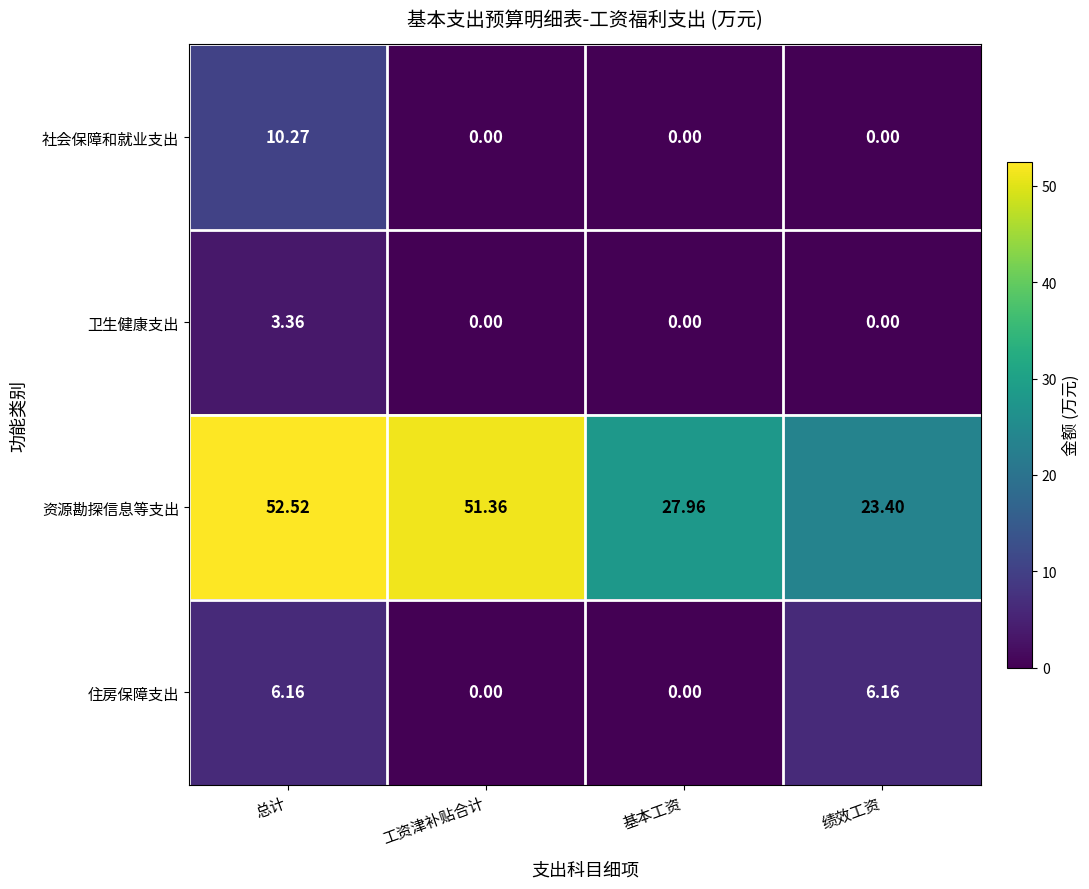

Which category has the highest value in the 资源勘探信息等支出 series?

总计